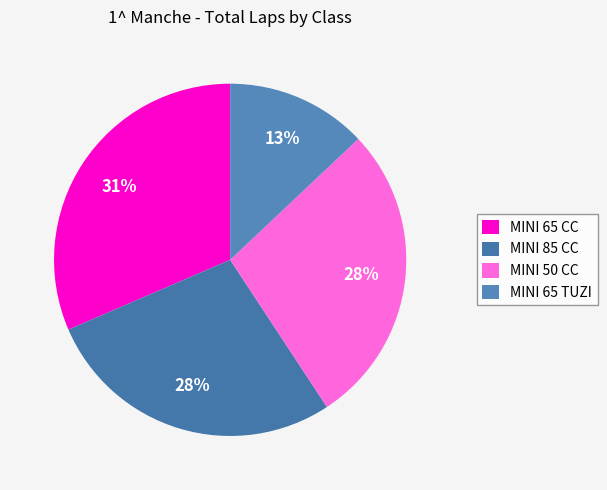

Is there a majority slice in this chart?

No